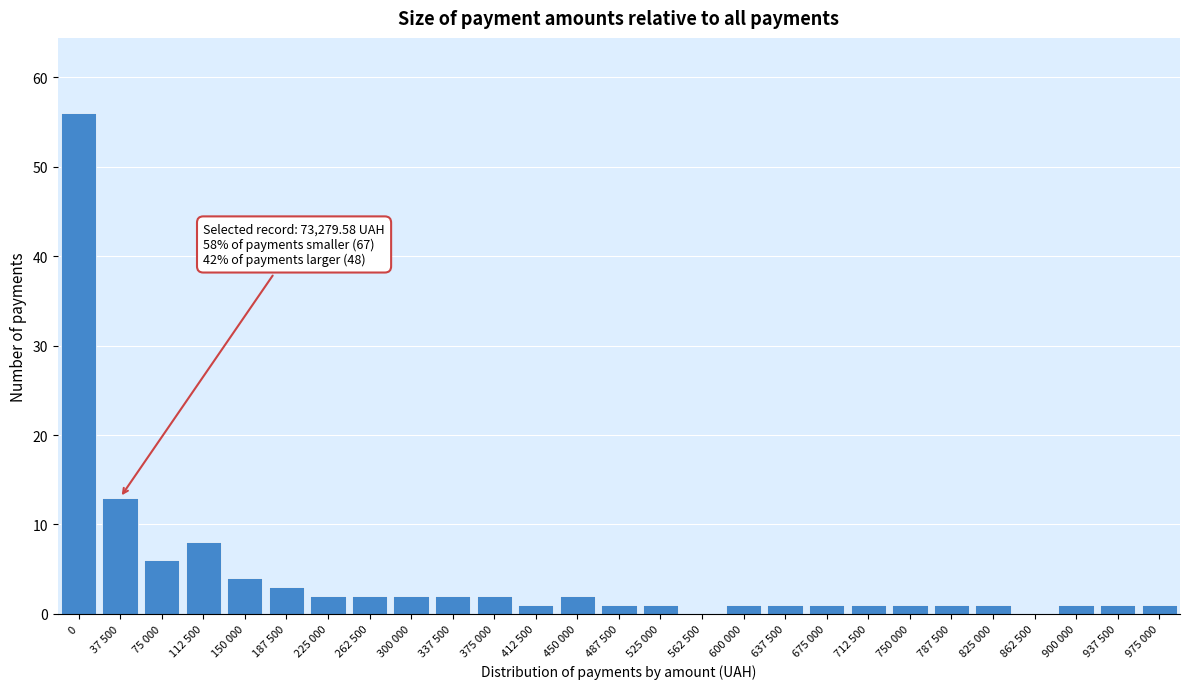

Reading right to left, extract all data points from this chart.

975 000=1	937 500=1	900 000=1	862 500=0	825 000=1	787 500=1	750 000=1	712 500=1	675 000=1	637 500=1	600 000=1	562 500=0	525 000=1	487 500=1	450 000=2	412 500=1	375 000=2	337 500=2	300 000=2	262 500=2	225 000=2	187 500=3	150 000=4	112 500=8	75 000=6	37 500=13	0=56